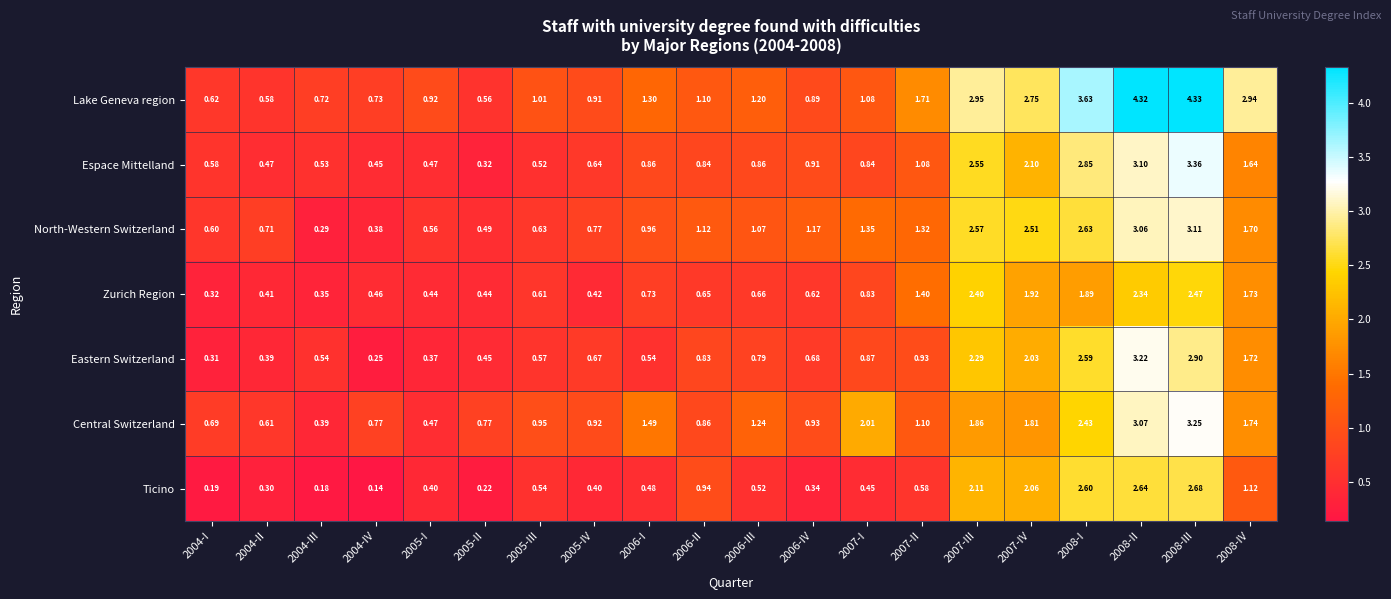

At 2006-IV, list the series in order from largest to smallest.

North-Western Switzerland, Central Switzerland, Espace Mittelland, Lake Geneva region, Eastern Switzerland, Zurich Region, Ticino